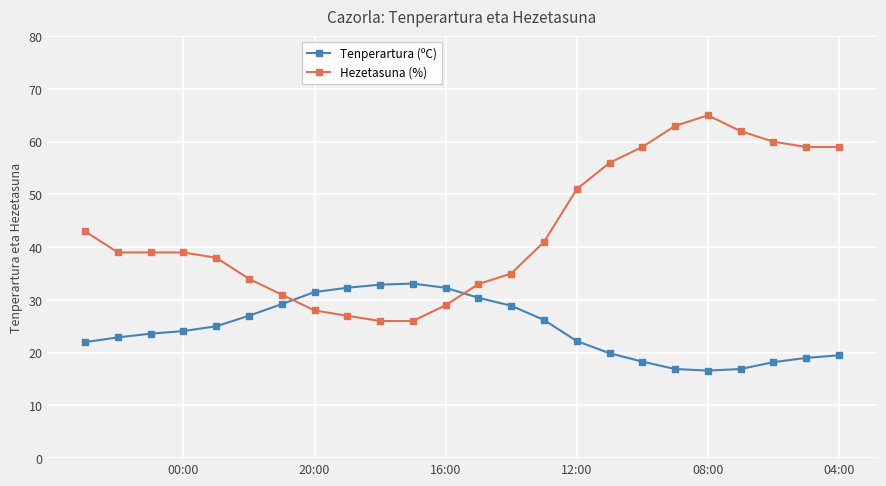

How many lines are shown in the chart?

2